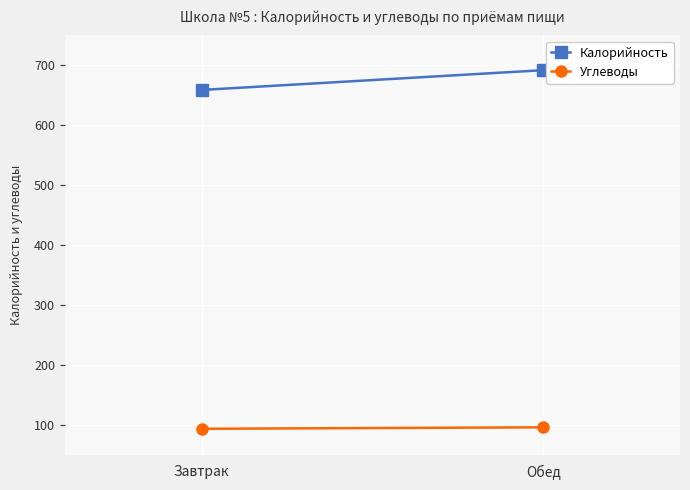

What is the sum of all Калорийность values?

1351.0